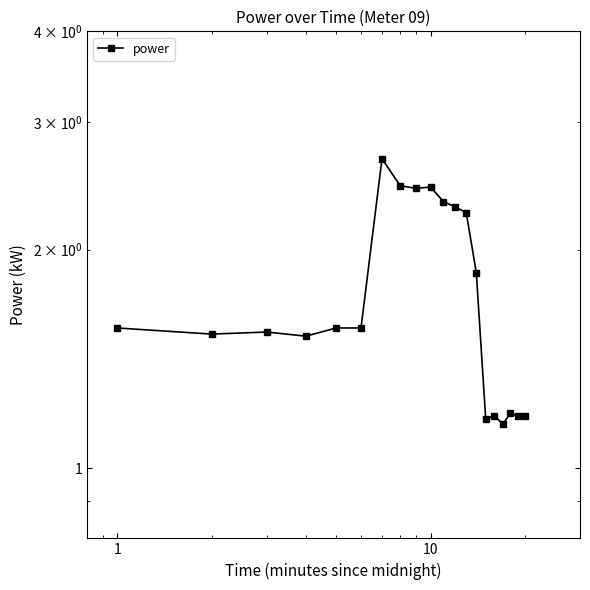

Is it true that the value at 19 is 0.5?

False